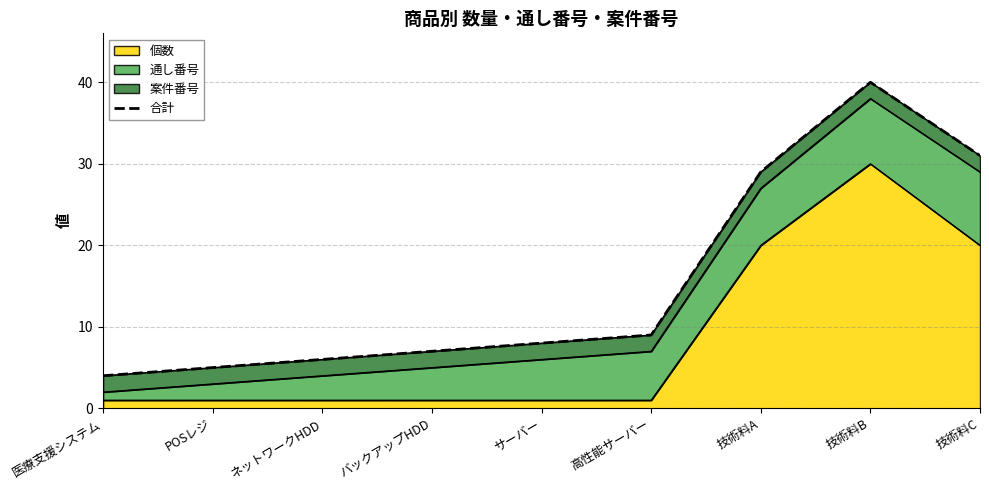

Is it true that the value at サーバー is 14?

False